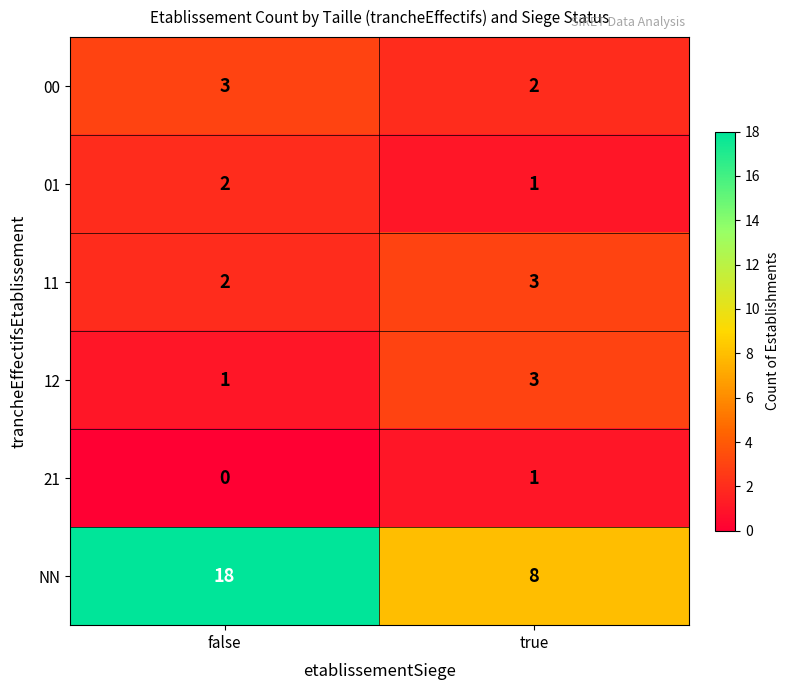

Which series changed the most between false and true?

NN